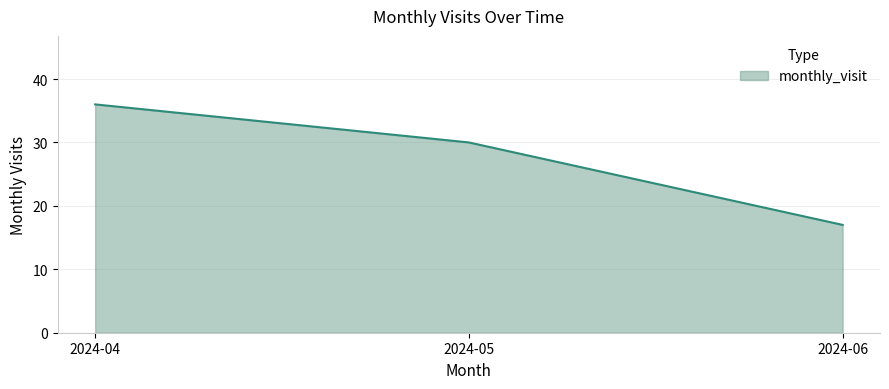

Reading right to left, transcribe all the data shown in this chart.

2024-06=17	2024-05=30	2024-04=36